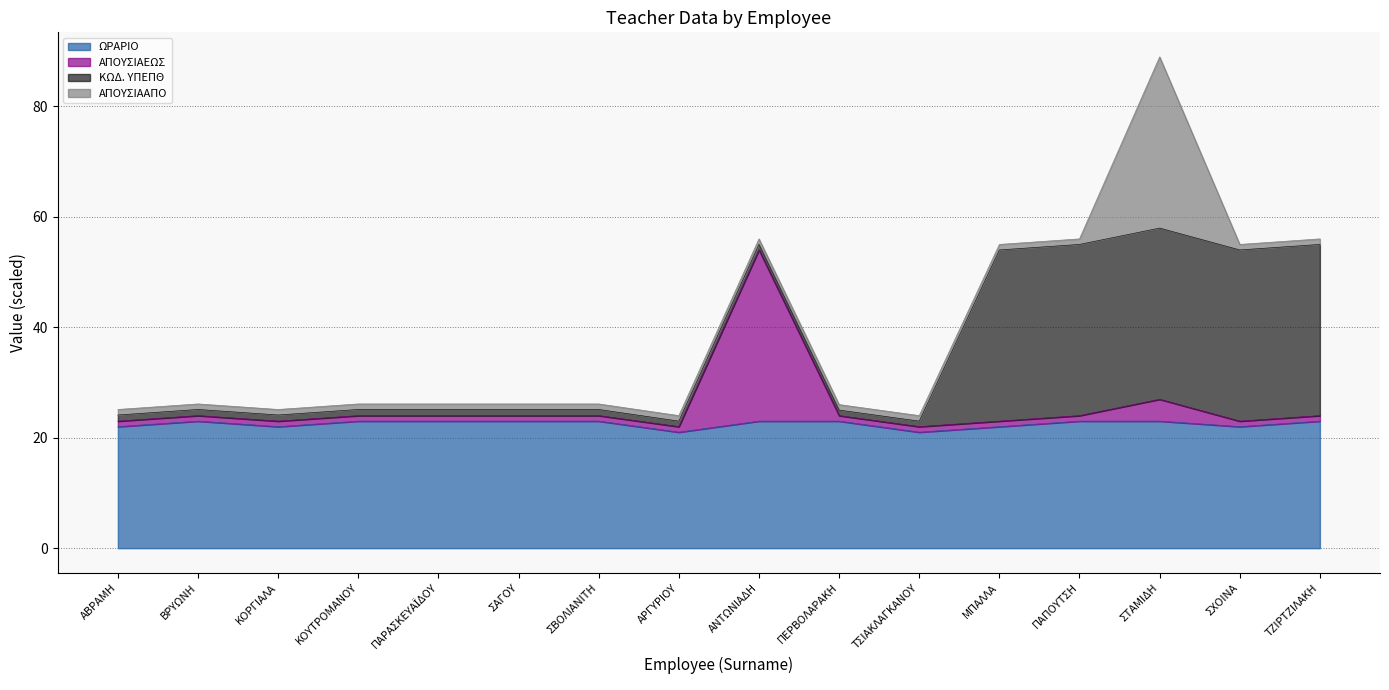

At which category is the sum across all series the highest?

ΣΤΑΜΙΔΗ